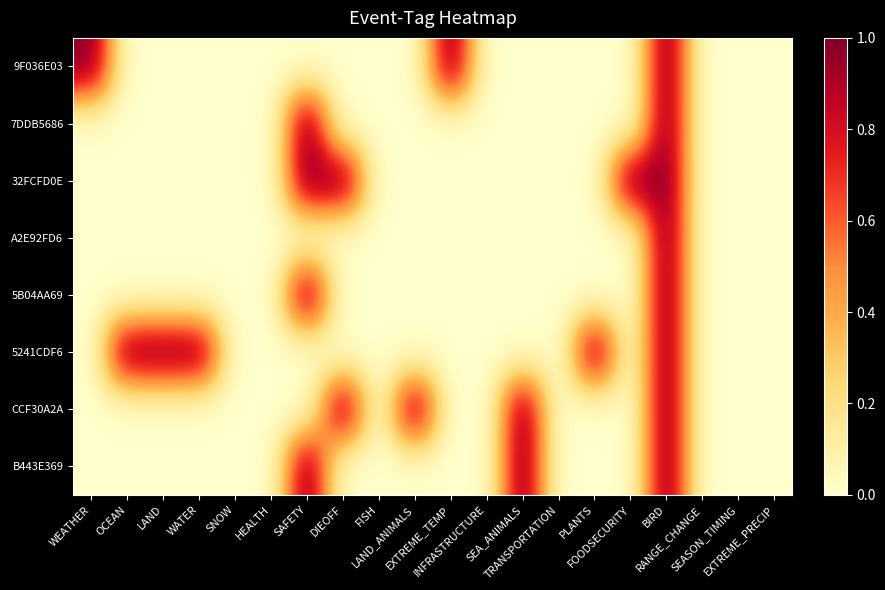

Reading left to right, transcribe all the data shown in this chart.

9F036E03: WEATHER=1	OCEAN=0	LAND=0	WATER=0	SNOW=0	HEALTH=0	SAFETY=0	DIEOFF=0	FISH=0	LAND_ANIMALS=0	EXTREME_TEMP=1	INFRASTRUCTURE=0	SEA_ANIMALS=0	TRANSPORTATION=0	PLANTS=0	FOODSECURITY=0	BIRD=1	RANGE_CHANGE=0	SEASON_TIMING=0	EXTREME_PRECIP=0
7DDB5686: WEATHER=0	OCEAN=0	LAND=0	WATER=0	SNOW=0	HEALTH=0	SAFETY=1	DIEOFF=0	FISH=0	LAND_ANIMALS=0	EXTREME_TEMP=0	INFRASTRUCTURE=0	SEA_ANIMALS=0	TRANSPORTATION=0	PLANTS=0	FOODSECURITY=0	BIRD=1	RANGE_CHANGE=0	SEASON_TIMING=0	EXTREME_PRECIP=0
32FCFD0E: WEATHER=0	OCEAN=0	LAND=0	WATER=0	SNOW=0	HEALTH=0	SAFETY=1	DIEOFF=1	FISH=0	LAND_ANIMALS=0	EXTREME_TEMP=0	INFRASTRUCTURE=0	SEA_ANIMALS=0	TRANSPORTATION=0	PLANTS=0	FOODSECURITY=1	BIRD=1	RANGE_CHANGE=0	SEASON_TIMING=0	EXTREME_PRECIP=0
A2E92FD6: WEATHER=0	OCEAN=0	LAND=0	WATER=0	SNOW=0	HEALTH=0	SAFETY=0	DIEOFF=0	FISH=0	LAND_ANIMALS=0	EXTREME_TEMP=0	INFRASTRUCTURE=0	SEA_ANIMALS=0	TRANSPORTATION=0	PLANTS=0	FOODSECURITY=0	BIRD=1	RANGE_CHANGE=0	SEASON_TIMING=0	EXTREME_PRECIP=0
5B04AA69: WEATHER=0	OCEAN=0	LAND=0	WATER=0	SNOW=0	HEALTH=0	SAFETY=1	DIEOFF=0	FISH=0	LAND_ANIMALS=0	EXTREME_TEMP=0	INFRASTRUCTURE=0	SEA_ANIMALS=0	TRANSPORTATION=0	PLANTS=0	FOODSECURITY=0	BIRD=1	RANGE_CHANGE=0	SEASON_TIMING=0	EXTREME_PRECIP=0
5241CDF6: WEATHER=0	OCEAN=1	LAND=1	WATER=1	SNOW=0	HEALTH=0	SAFETY=0	DIEOFF=0	FISH=0	LAND_ANIMALS=0	EXTREME_TEMP=0	INFRASTRUCTURE=0	SEA_ANIMALS=0	TRANSPORTATION=0	PLANTS=1	FOODSECURITY=0	BIRD=1	RANGE_CHANGE=0	SEASON_TIMING=0	EXTREME_PRECIP=0
CCF30A2A: WEATHER=0	OCEAN=0	LAND=0	WATER=0	SNOW=0	HEALTH=0	SAFETY=0	DIEOFF=1	FISH=0	LAND_ANIMALS=1	EXTREME_TEMP=0	INFRASTRUCTURE=0	SEA_ANIMALS=1	TRANSPORTATION=0	PLANTS=0	FOODSECURITY=0	BIRD=1	RANGE_CHANGE=0	SEASON_TIMING=0	EXTREME_PRECIP=0
B443E369: WEATHER=0	OCEAN=0	LAND=0	WATER=0	SNOW=0	HEALTH=0	SAFETY=1	DIEOFF=0	FISH=0	LAND_ANIMALS=0	EXTREME_TEMP=0	INFRASTRUCTURE=0	SEA_ANIMALS=1	TRANSPORTATION=0	PLANTS=0	FOODSECURITY=0	BIRD=1	RANGE_CHANGE=0	SEASON_TIMING=0	EXTREME_PRECIP=0